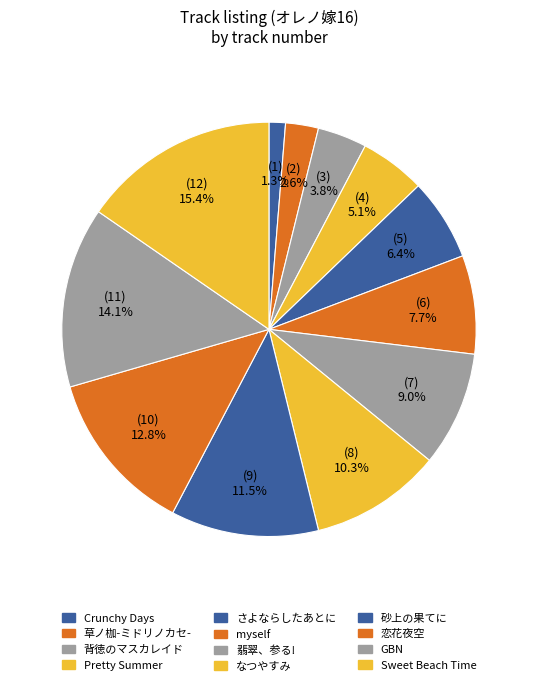

Which category has the biggest portion of the pie?

Sweet Beach Time